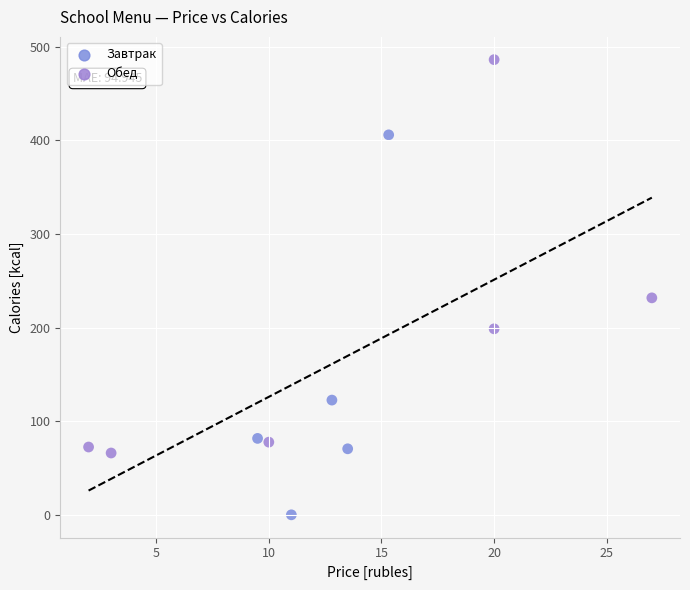

What is the average Y value?

164.8